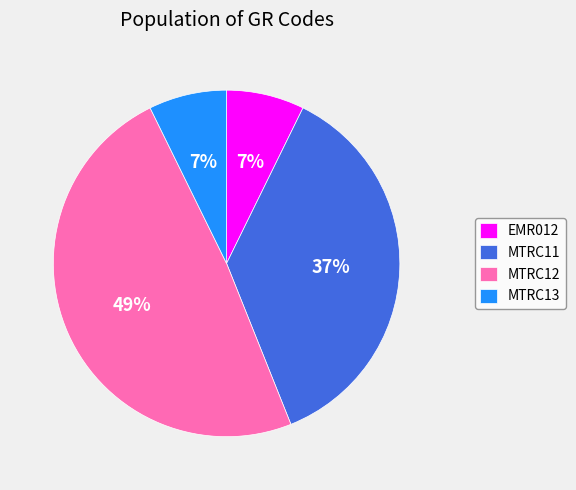

Which has a higher value, MTRC12 or EMR012?

MTRC12